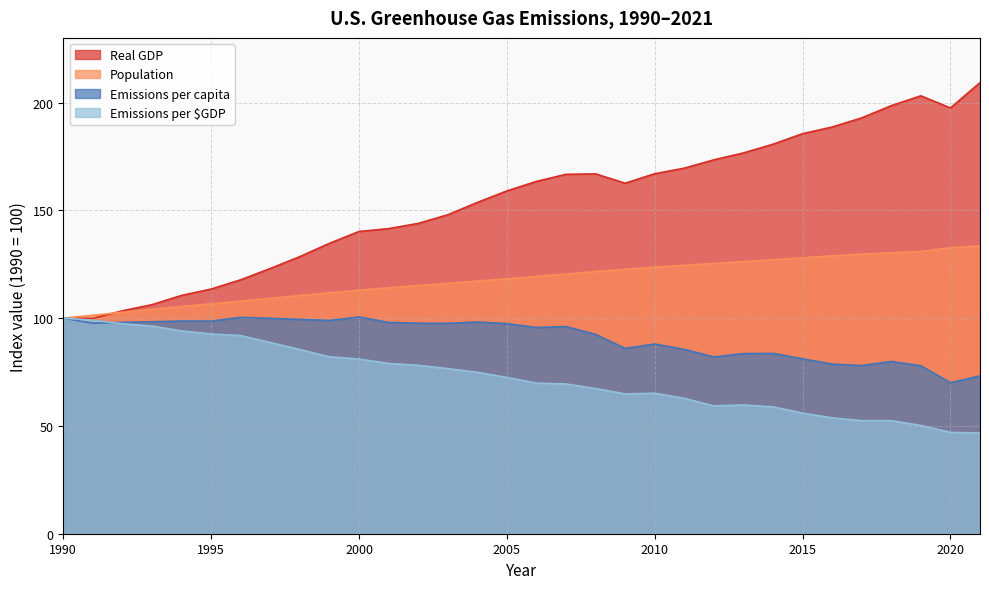

What is the minimum value shown in the chart?

46.7